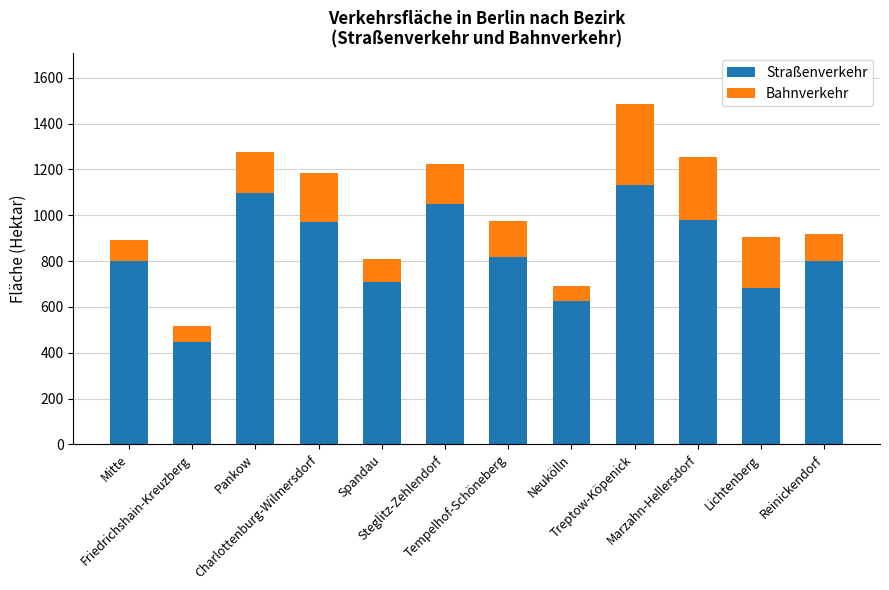

What is the average value of the Straßenverkehr series?

843